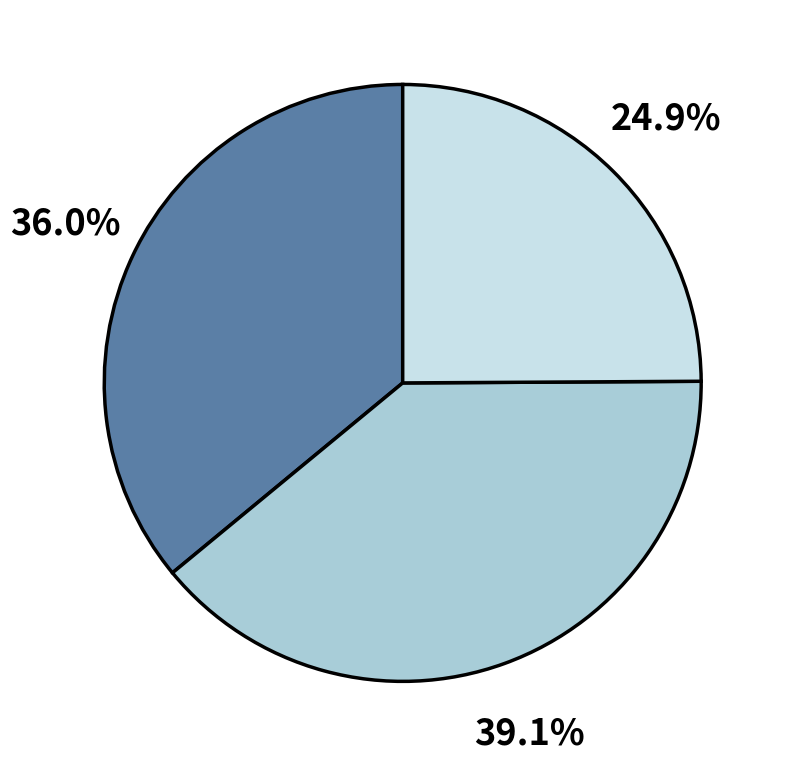

Is there a majority slice in this chart?

No